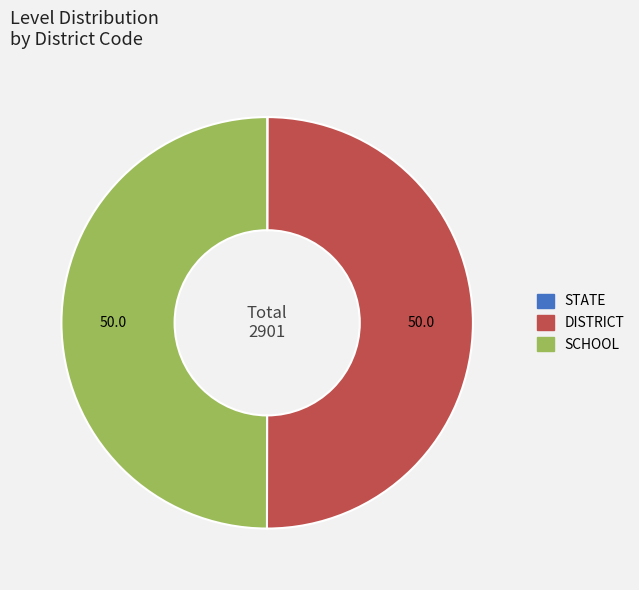

The DISTRICT slice represents 50% of the pie. True or false?

True